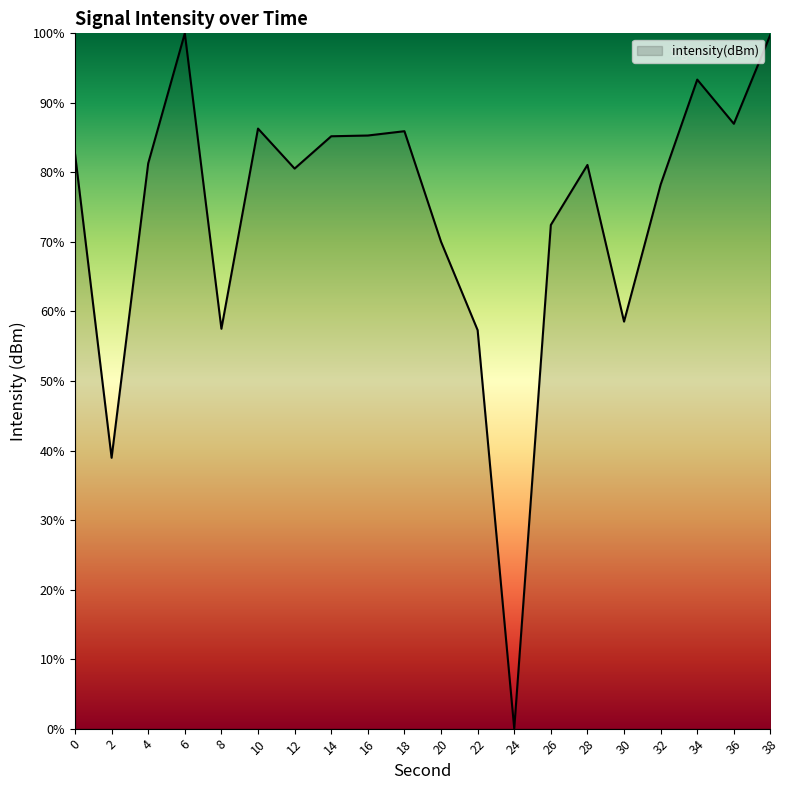

Which has a higher value, 36 or 4?

36